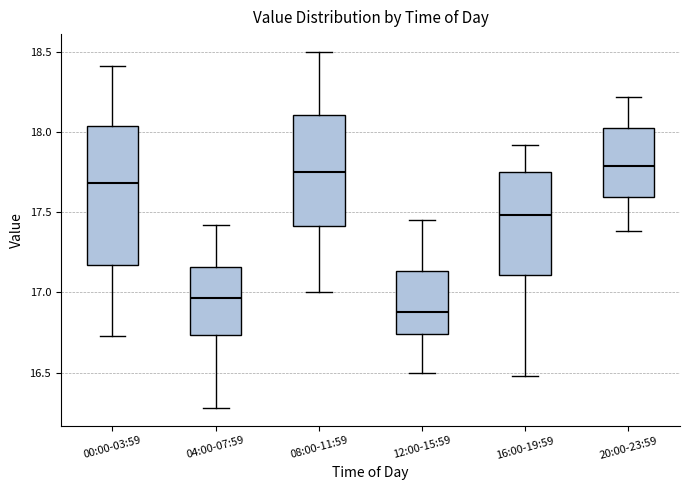

Reading left to right, transcribe this box plot: for each box, give where its median line is, the range the box spans, and where its two whiskers end, as read against the y-axis. The values are not printed on the chart, so give them approximately, as read against the axis.

00:00-03:59: median 17.70, box 17.15 to 18.05, whiskers 16.75 to 18.40
04:00-07:59: median 16.95, box 16.75 to 17.15, whiskers 16.30 to 17.40
08:00-11:59: median 17.75, box 17.40 to 18.10, whiskers 17.00 to 18.50
12:00-15:59: median 16.90, box 16.75 to 17.15, whiskers 16.50 to 17.45
16:00-19:59: median 17.50, box 17.10 to 17.75, whiskers 16.50 to 17.90
20:00-23:59: median 17.80, box 17.60 to 18.05, whiskers 17.40 to 18.20